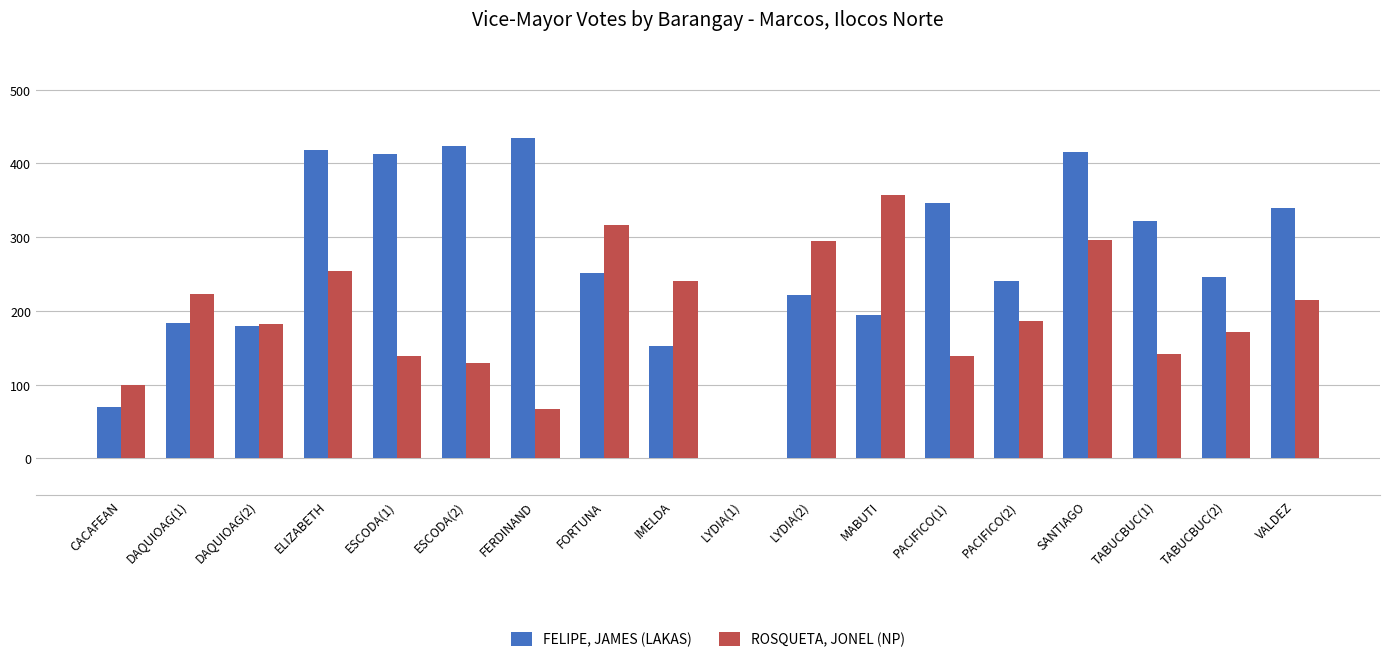

True or false: FELIPE, JAMES (LAKAS) has a value of 319 at DAQUIOAG(1).

False